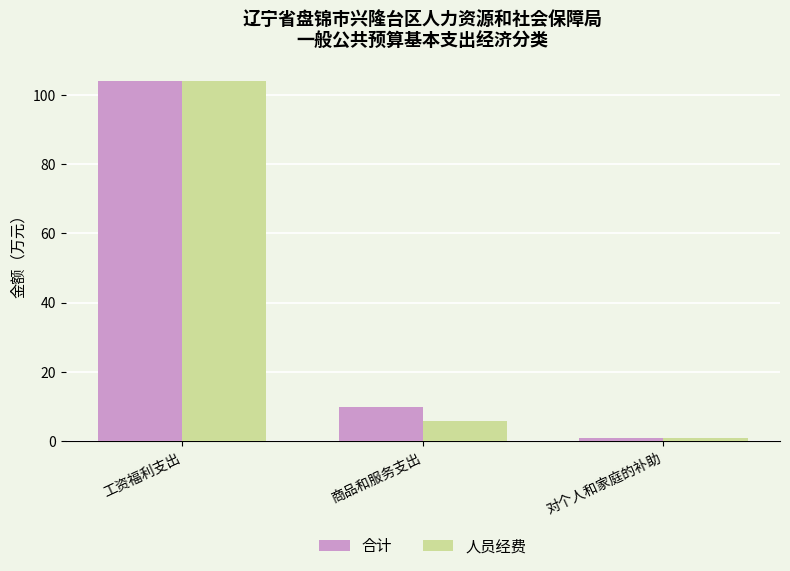

How many bars are there in total?

6